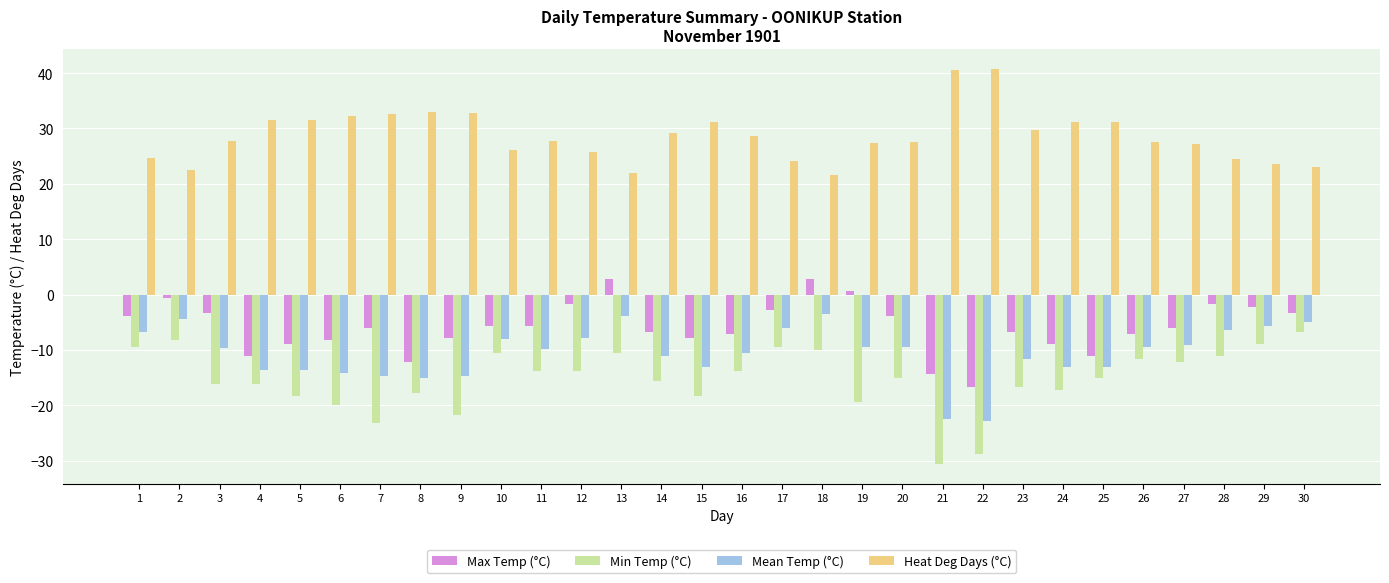

Are the bars grouped side by side (vs. stacked)?

Yes